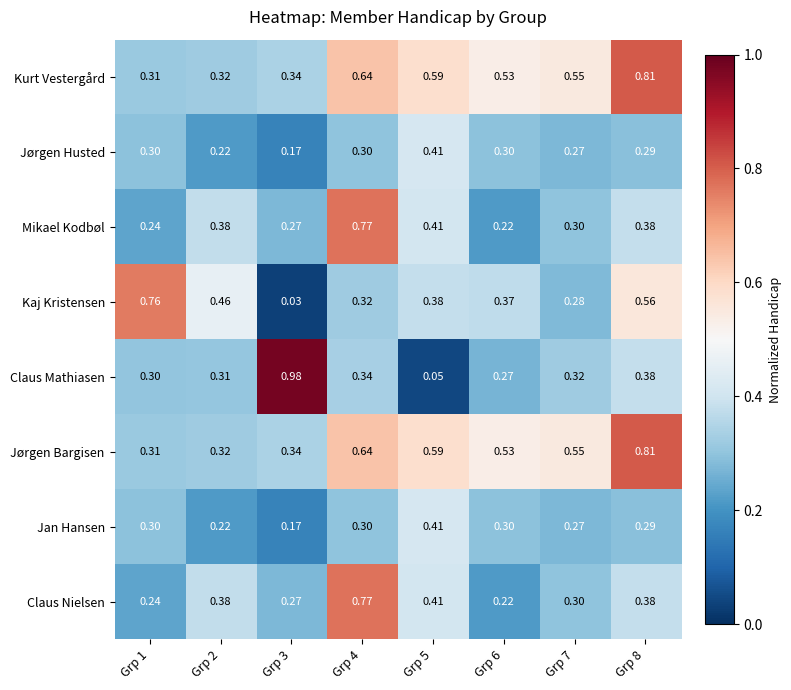

Which series has the largest range (max minus min)?

Claus Mathiasen